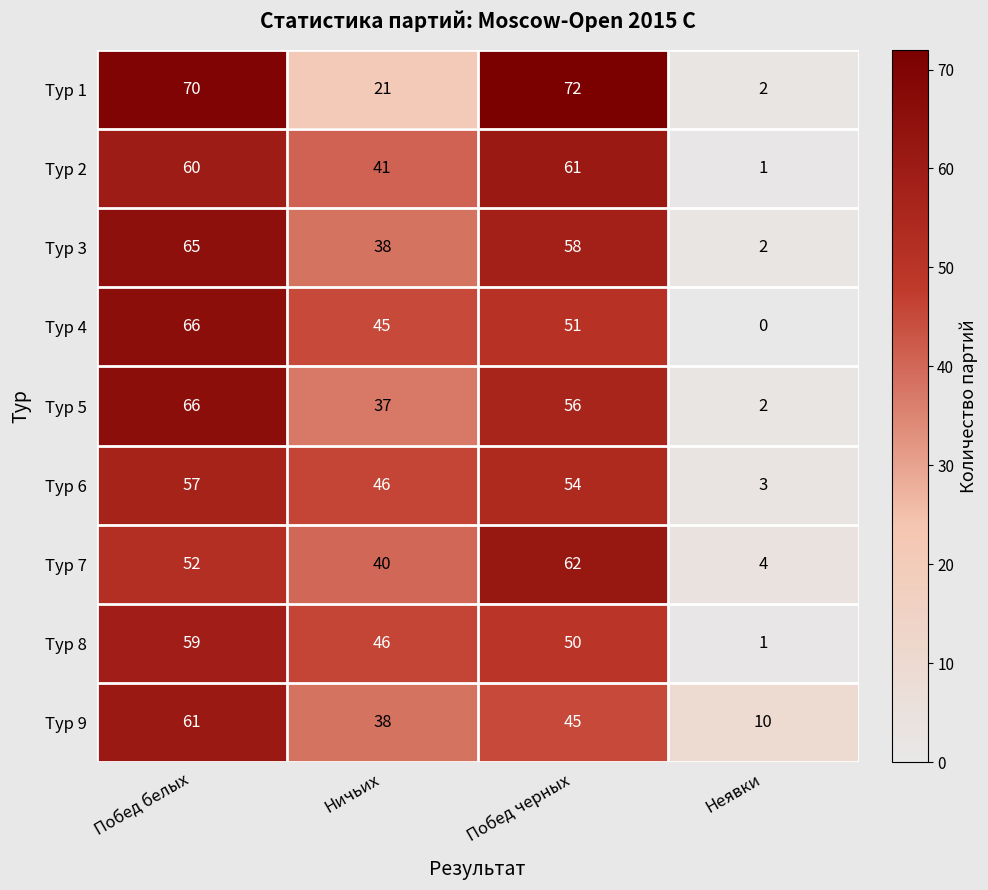

Which series changed the most between Побед белых and Неявки?

Тур 1